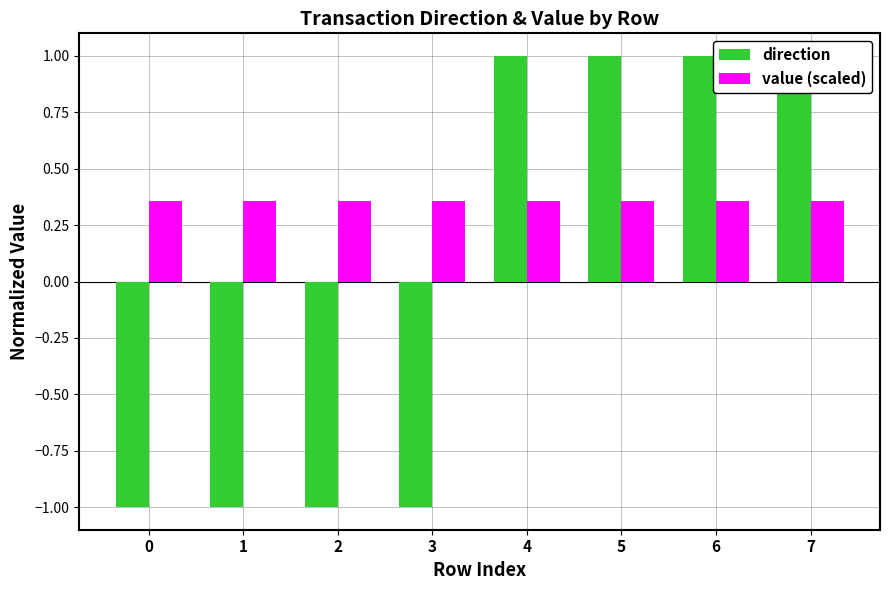

Which has a higher value, 5 or 3?

5